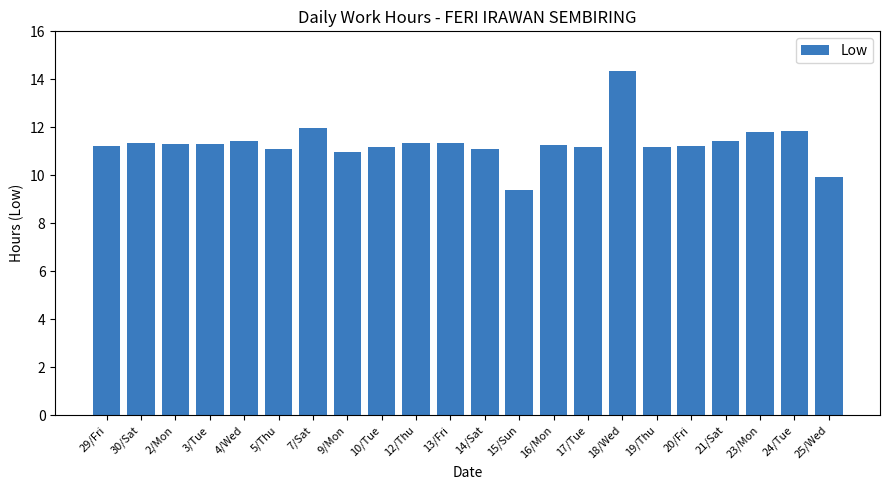

What is the sum of all values?

249.2